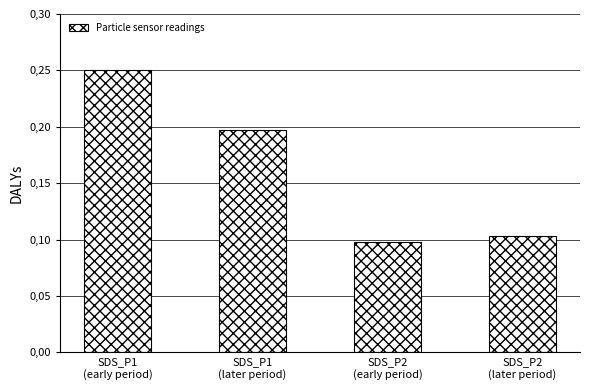

What is the greatest value displayed?

0.2